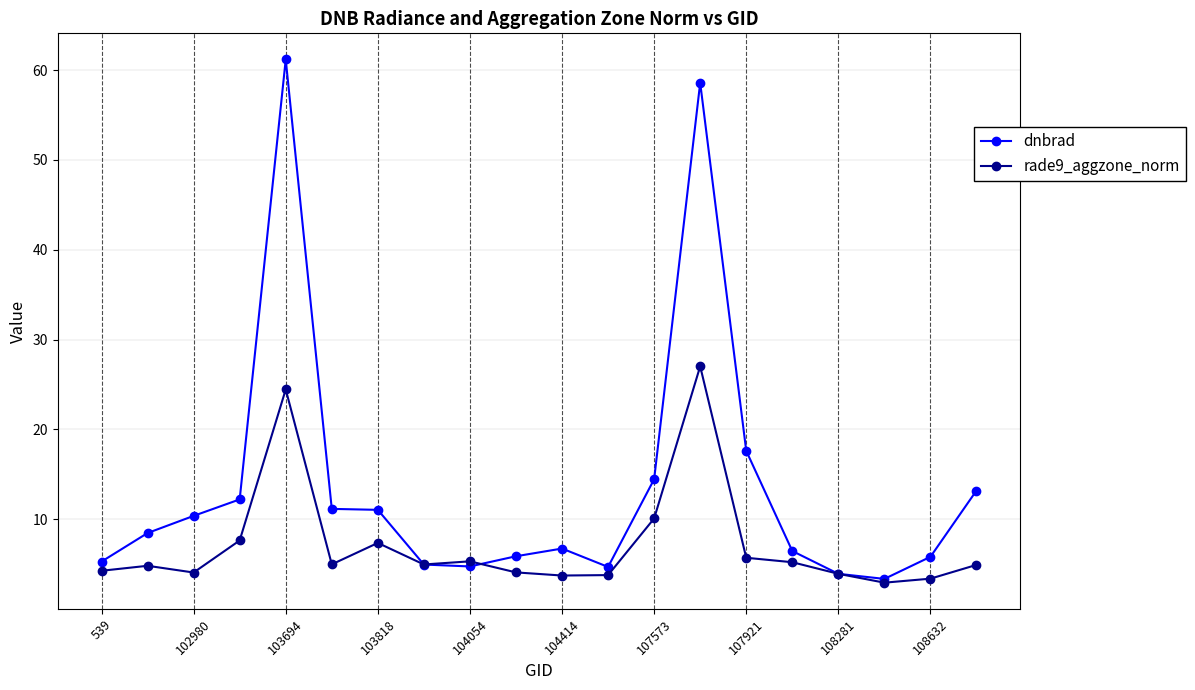

What is the minimum value for rade9_aggzone_norm?

2.9